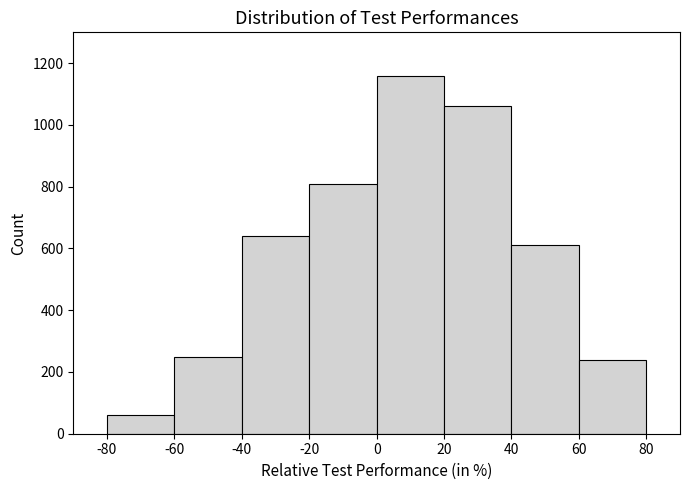

How tall is the bar that spans 60 to 80 on the x-axis? The values are not printed on the chart, so give them approximately, as read against the axis.

240